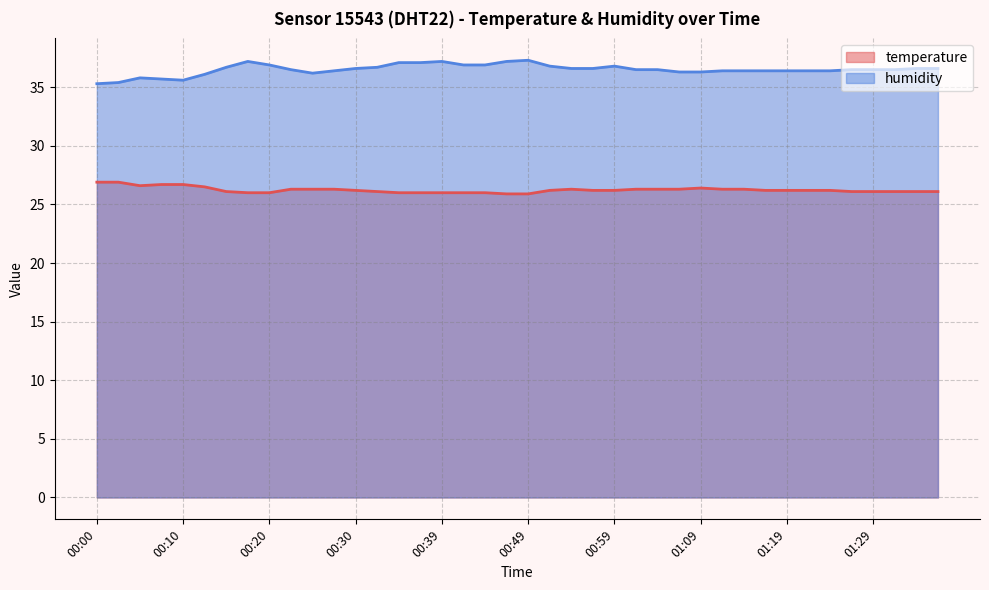

What is the value of the humidity point at the 21st from the left?

37.3